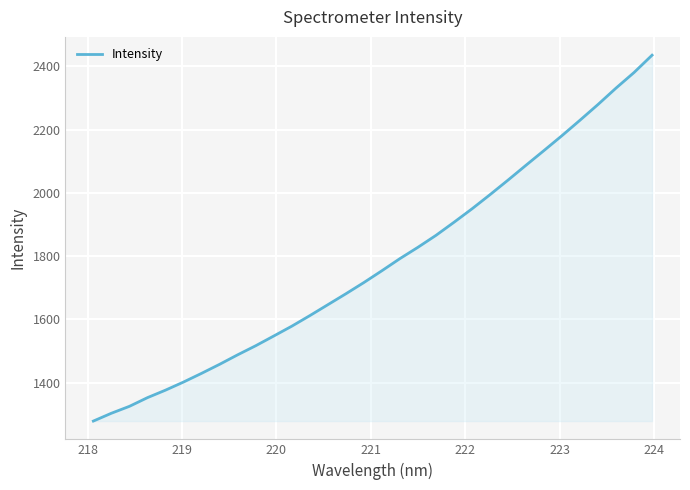

What is the greatest value displayed?

2435.2